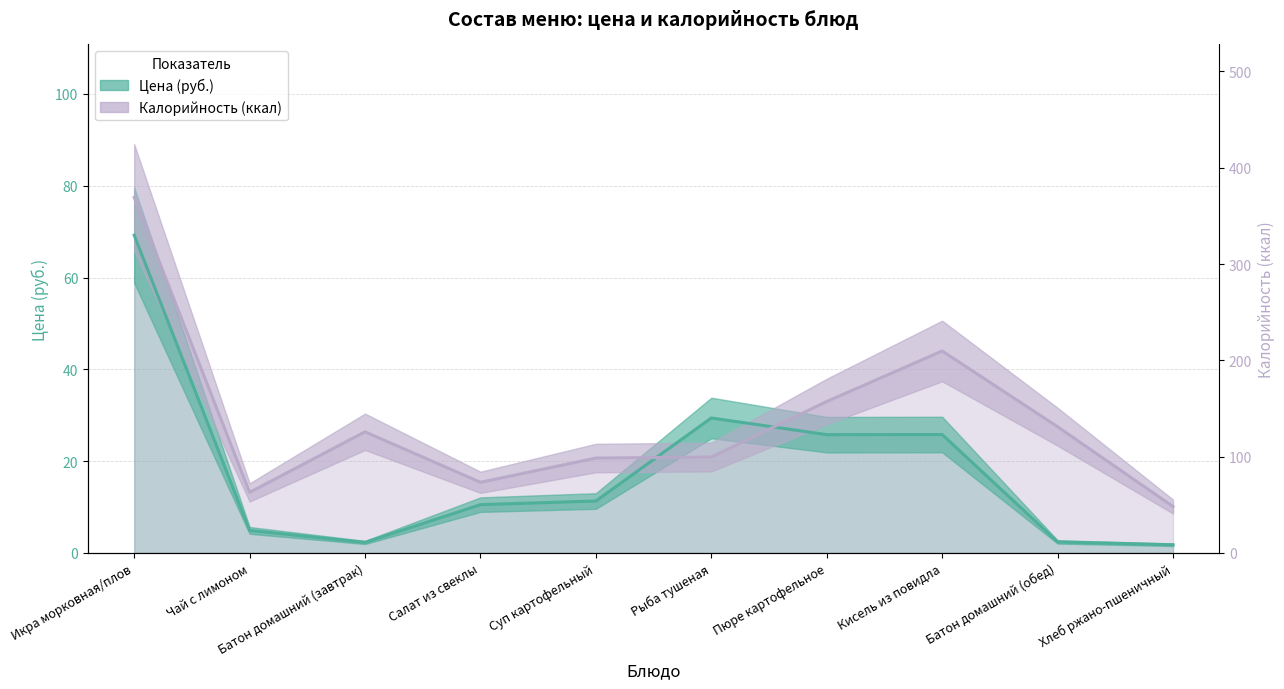

At which category does the chart reach its peak across all series?

Икра морковная/плов